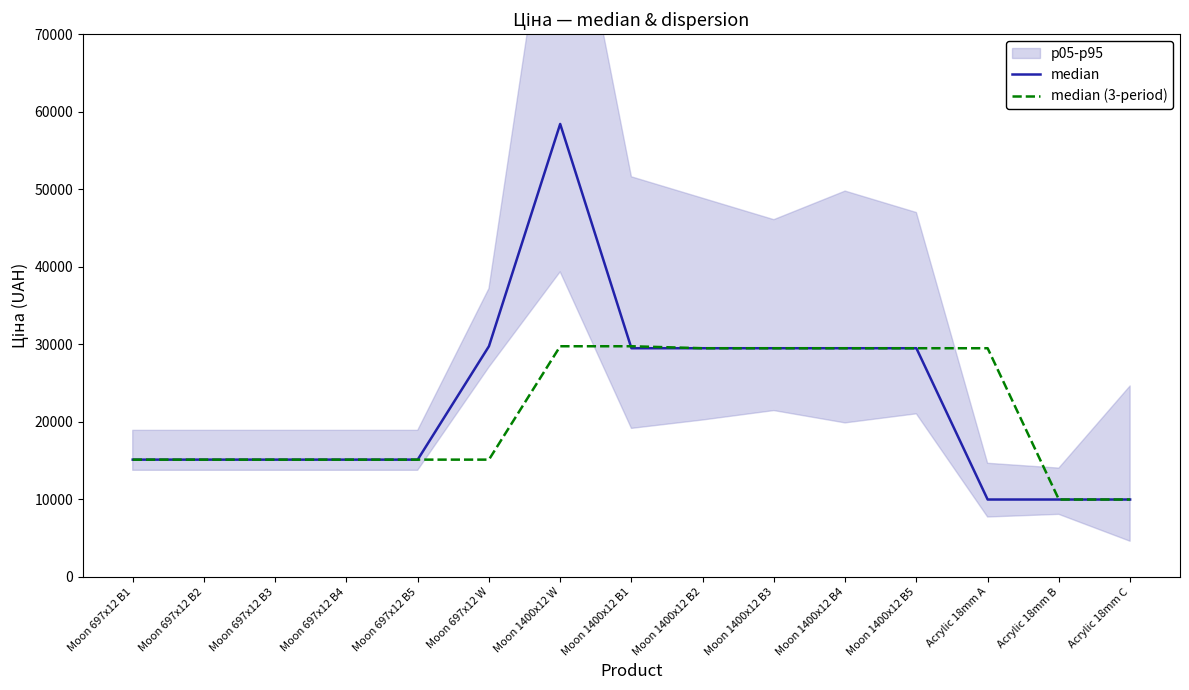

What is the average value of the median (3-period) series?

21174.8